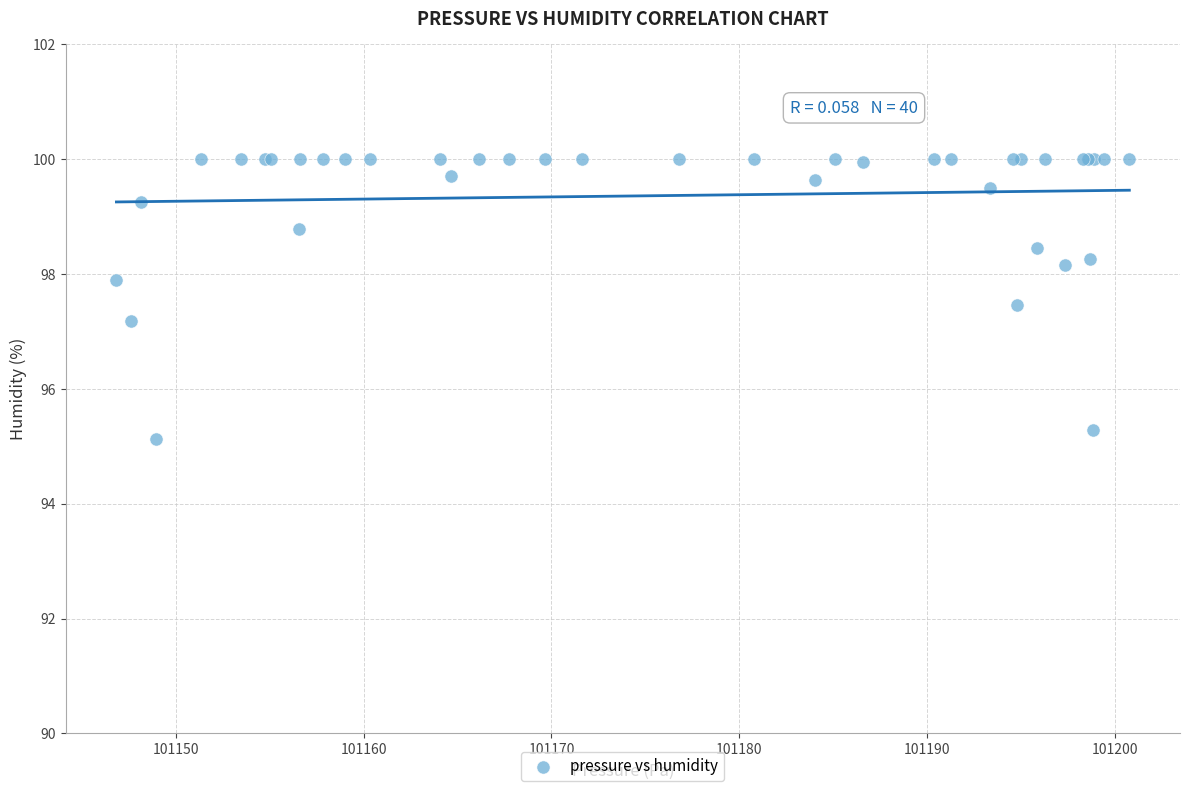

What Y value in the scatter plot is closest to 97?

97.2